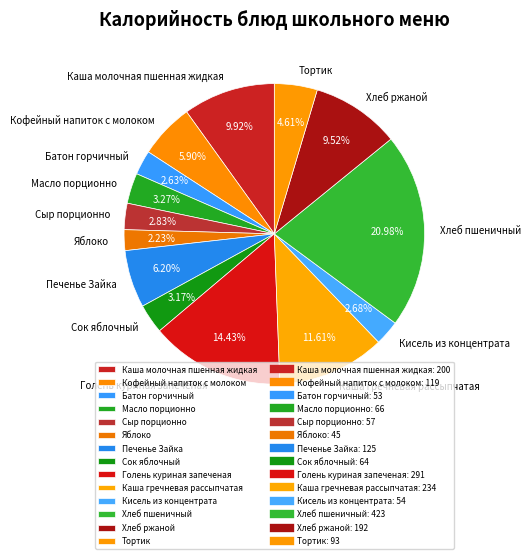

Is there a majority slice in this chart?

No